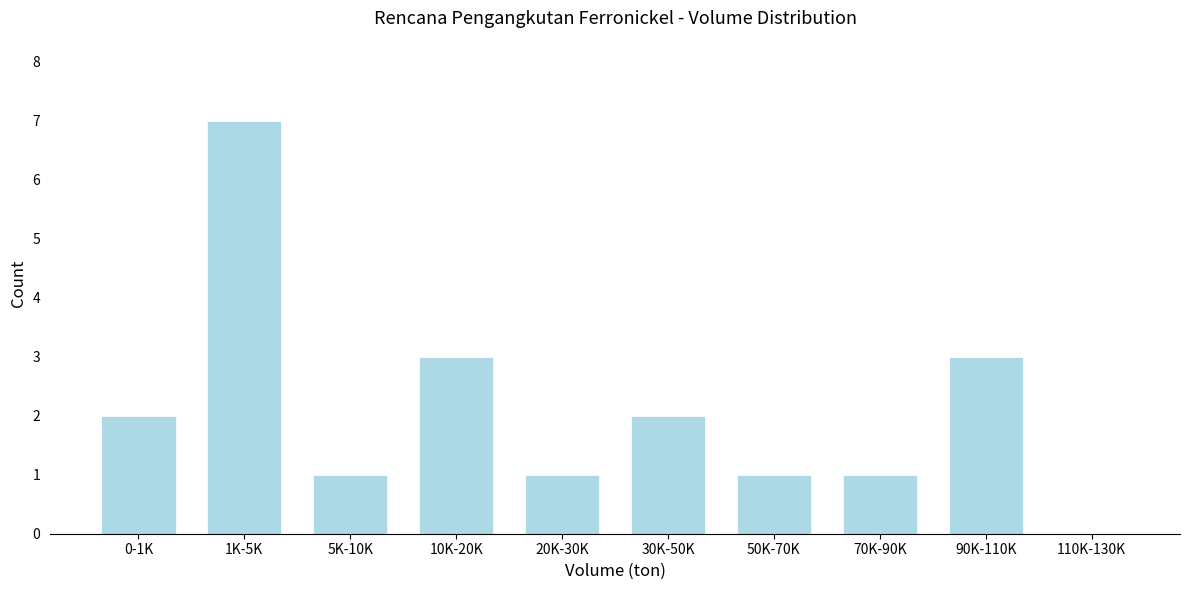

Reading left to right, list all the values displayed in this chart.

0-1K=2	1K-5K=7	5K-10K=1	10K-20K=3	20K-30K=1	30K-50K=2	50K-70K=1	70K-90K=1	90K-110K=3	110K-130K=0